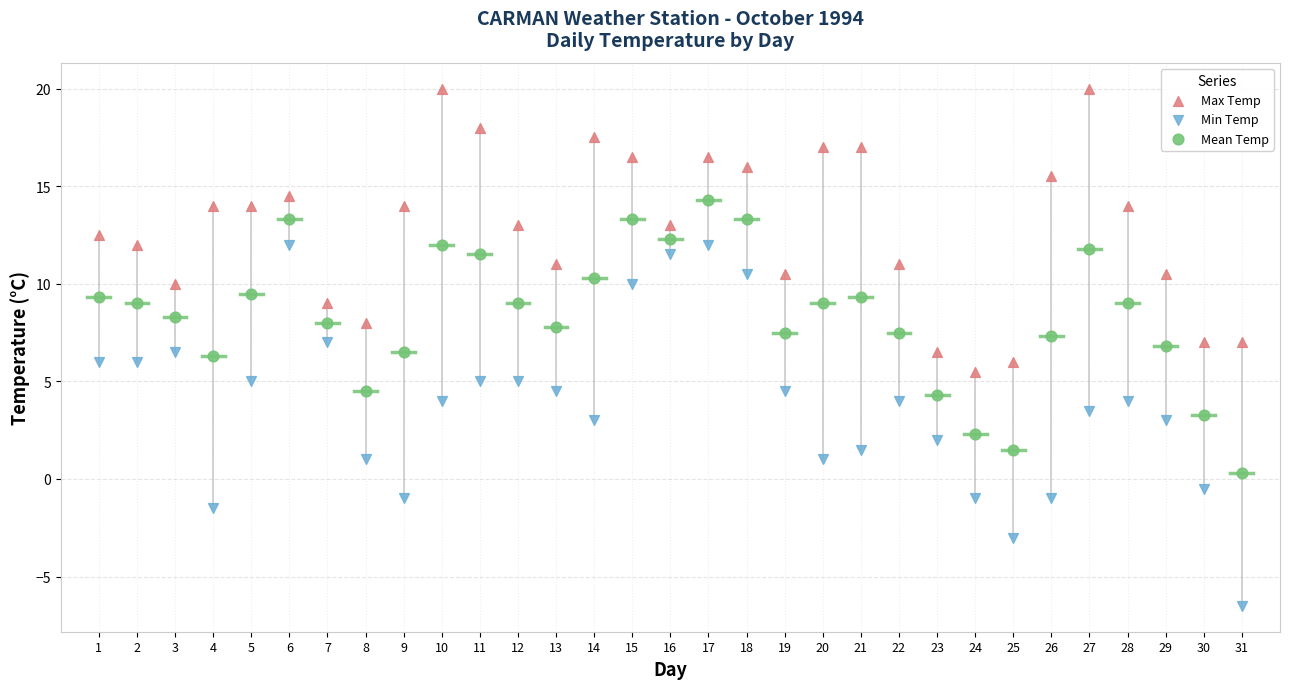

What are all the series names shown in the legend?

Max Temp, Min Temp, Mean Temp